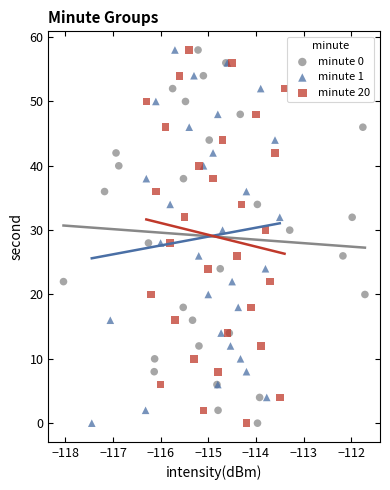

What are all the series names shown in the legend?

minute 0, minute 1, minute 20